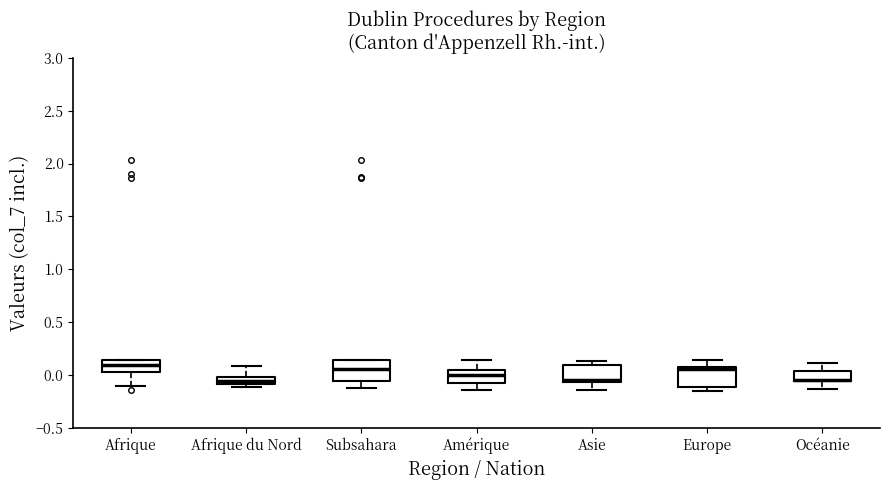

Where is the lower edge of the box for Europe on the y-axis? The values are not printed on the chart, so give them approximately, as read against the axis.

-0.10